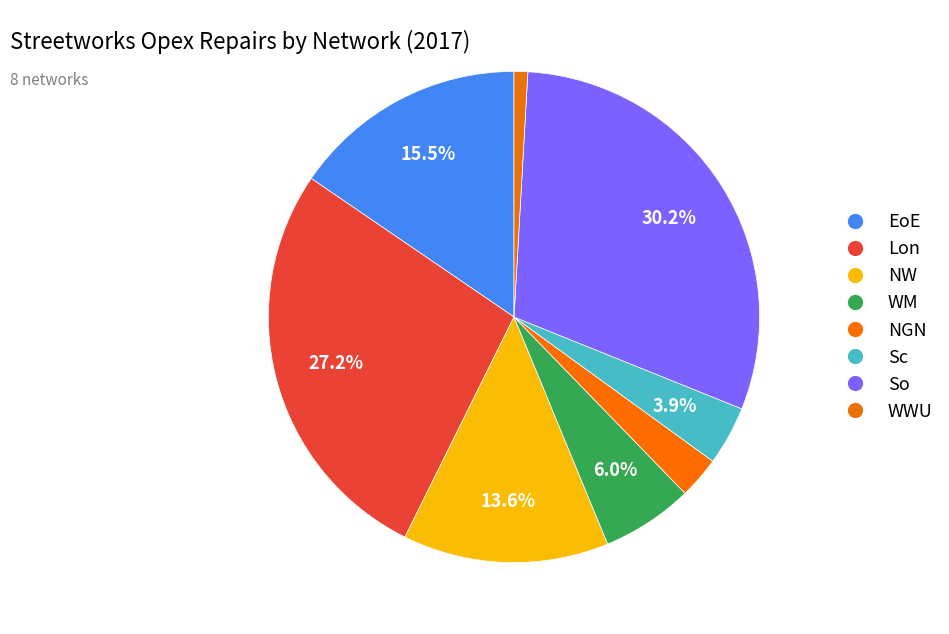

Is it true that WM is 6% of the pie?

True